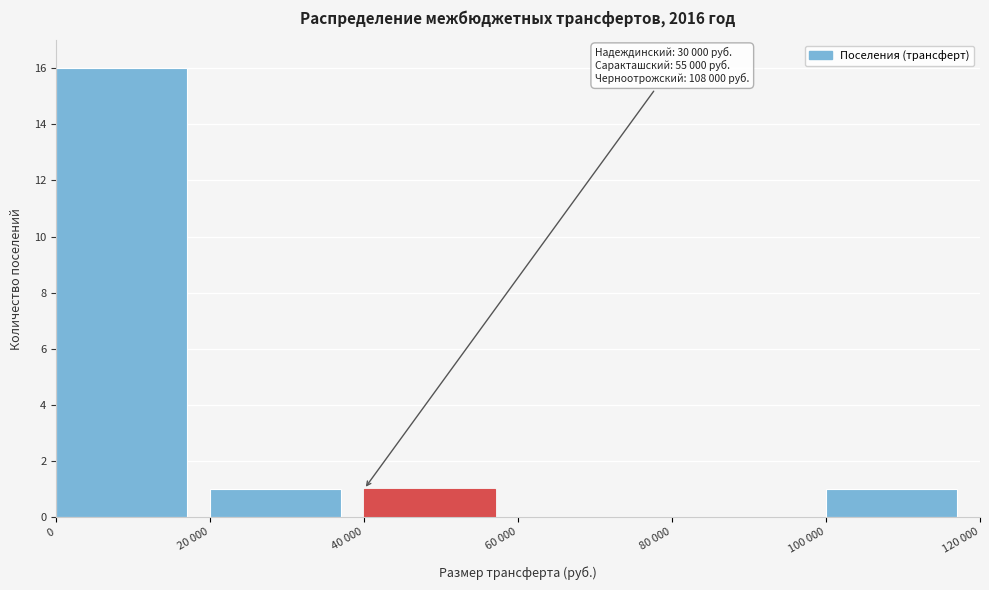

Reading left to right, list all the values displayed in this chart.

0=16	20 000=1	40 000=1	60 000=0	80 000=0	100 000=1